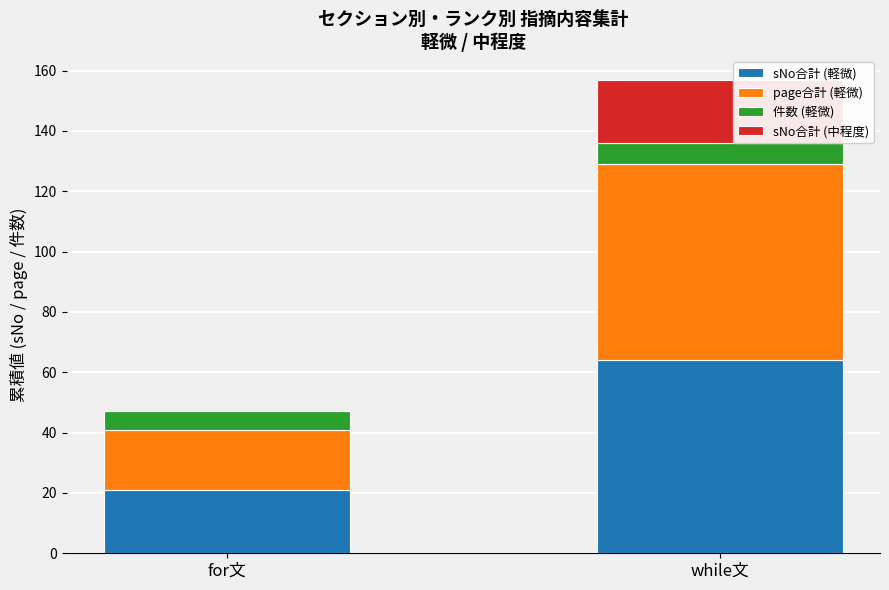

The sNo合計 (軽微) series shows 21 at for文. True or false?

True